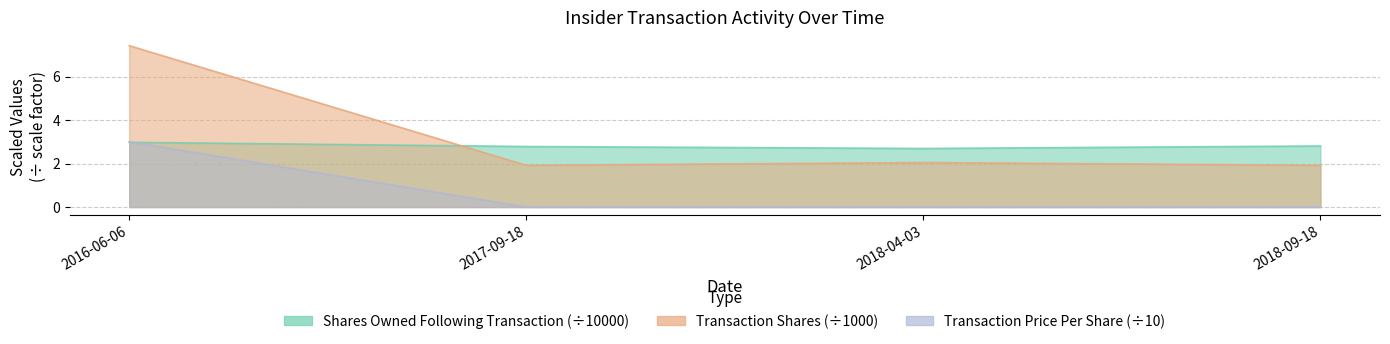

What is the average value of the sharesOwnedFollowingTransaction series?

2.8